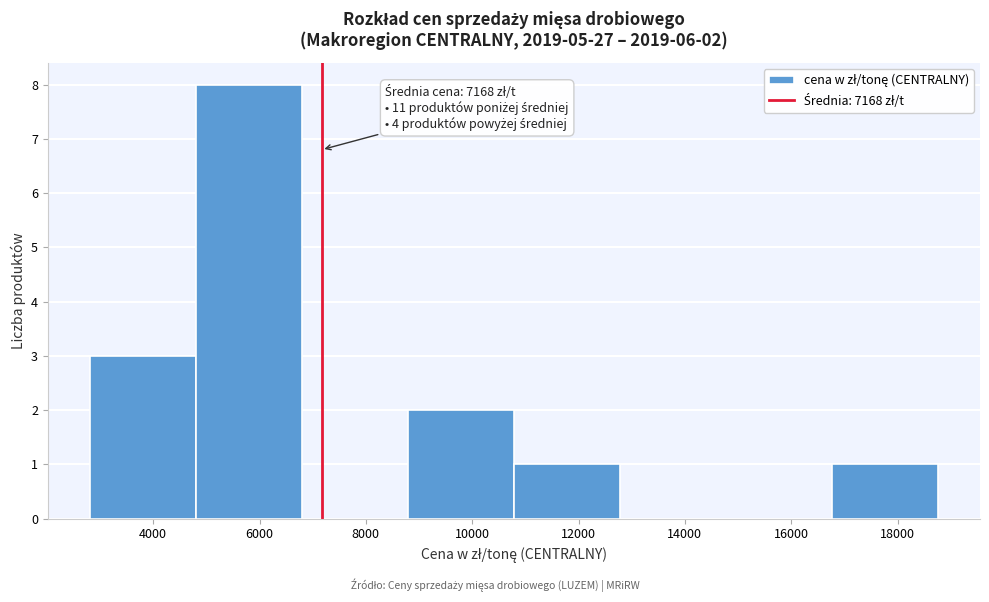

Over which range of the x-axis is the bar tallest?

4800 to 6800